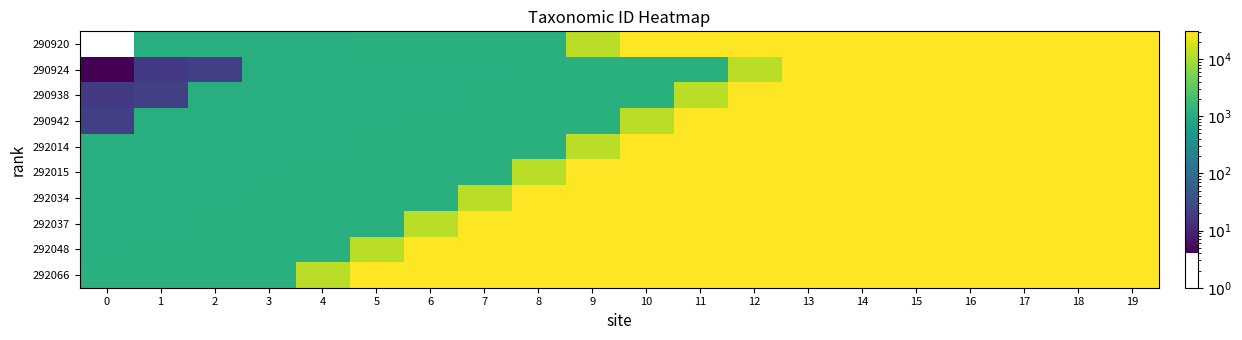

Reading left to right, transcribe all the data shown in this chart.

290920: 0=0	1=1095	2=1114	3=1117	4=1128	5=1146	6=1159	7=1162	8=1168	9=12099	10=30405	11=30412	12=30417	13=30420	14=30429	15=30432	16=30435	17=30438	18=30444	19=30447
290924: 0=4	1=18	2=22	3=1094	4=1095	5=1114	6=1117	7=1128	8=1146	9=1159	10=1162	11=1168	12=12099	13=30405	14=30412	15=30417	16=30420	17=30429	18=30432	19=30435
290938: 0=18	1=22	2=1094	3=1095	4=1114	5=1117	6=1128	7=1146	8=1159	9=1162	10=1168	11=12099	12=30405	13=30412	14=30417	15=30420	16=30429	17=30432	18=30435	19=30438
290942: 0=22	1=1094	2=1095	3=1114	4=1117	5=1128	6=1146	7=1159	8=1162	9=1168	10=12099	11=30405	12=30412	13=30417	14=30420	15=30429	16=30432	17=30435	18=30438	19=30444
292014: 0=1094	1=1095	2=1114	3=1117	4=1128	5=1146	6=1159	7=1162	8=1168	9=12099	10=30405	11=30412	12=30417	13=30420	14=30429	15=30432	16=30435	17=30438	18=30444	19=30447
292015: 0=1095	1=1114	2=1117	3=1128	4=1146	5=1159	6=1162	7=1168	8=12099	9=30405	10=30412	11=30417	12=30420	13=30429	14=30432	15=30435	16=30438	17=30444	18=30447	19=30458
292034: 0=1114	1=1117	2=1128	3=1146	4=1159	5=1162	6=1168	7=12099	8=30405	9=30412	10=30417	11=30420	12=30429	13=30432	14=30435	15=30438	16=30444	17=30447	18=30458	19=30461
292037: 0=1117	1=1128	2=1146	3=1159	4=1162	5=1168	6=12099	7=30405	8=30412	9=30417	10=30420	11=30429	12=30432	13=30435	14=30438	15=30444	16=30447	17=30458	18=30461	19=30464
292048: 0=1128	1=1146	2=1159	3=1162	4=1168	5=12099	6=30405	7=30412	8=30417	9=30420	10=30429	11=30432	12=30435	13=30438	14=30444	15=30447	16=30458	17=30461	18=30464	19=30474
292066: 0=1146	1=1159	2=1162	3=1168	4=12099	5=30405	6=30412	7=30417	8=30420	9=30429	10=30432	11=30435	12=30438	13=30444	14=30447	15=30458	16=30461	17=30464	18=30474	19=30477